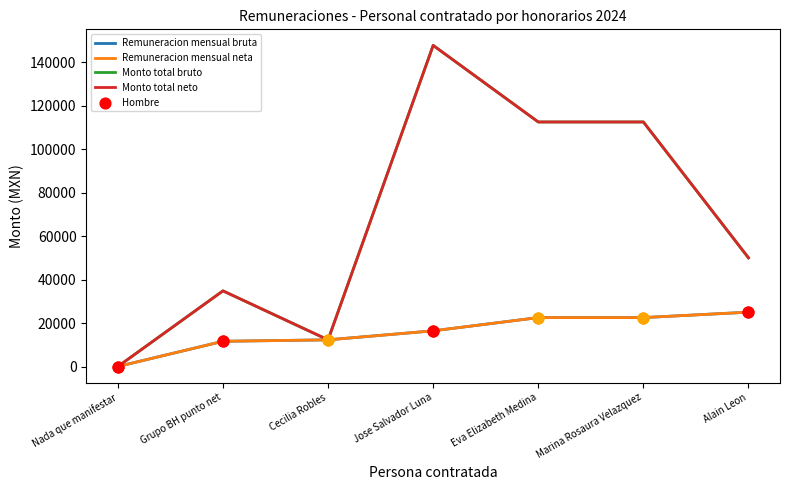

Is the value of Remuneracion mensual neta at Eva Elizabeth Medina greater than the value of Remuneracion mensual bruta at Cecilia Robles?

Yes